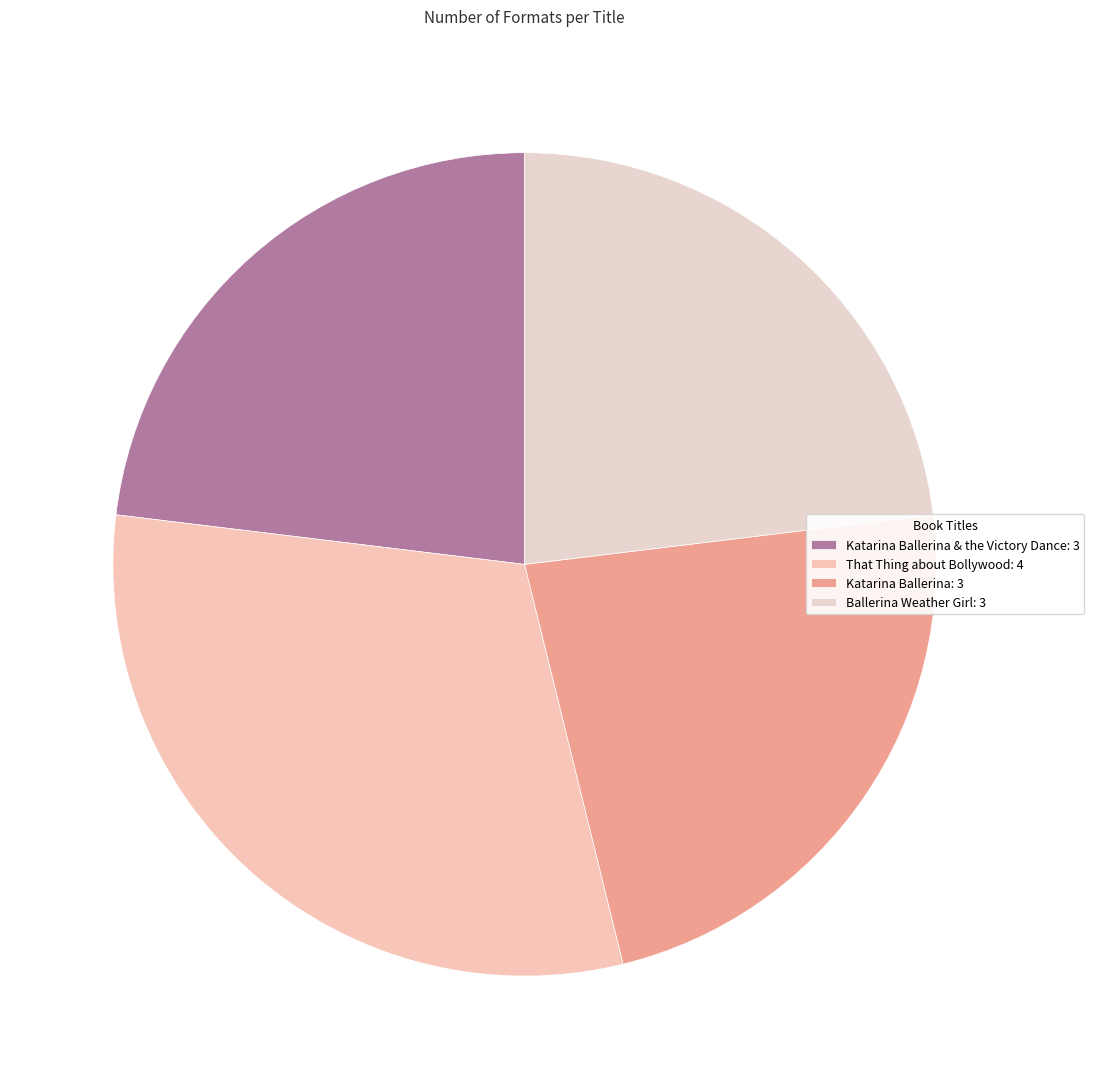

Count the number of slices in the pie.

4